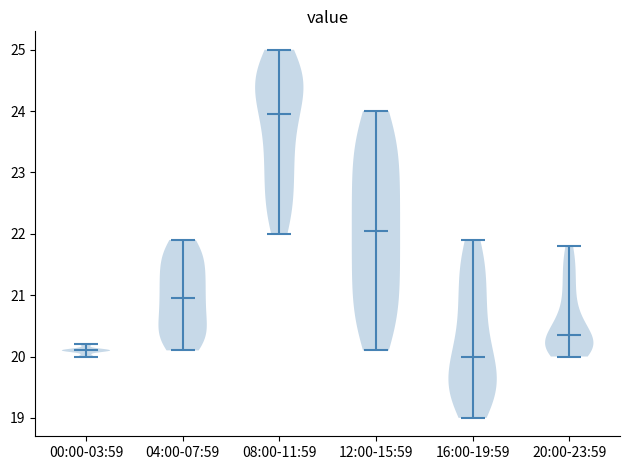

Reading left to right, read every violin against the y-axis: where its median line is, and the lowest and highest points it reaches. The values are not printed on the chart, so give them approximately, as read against the axis.

00:00-03:59: median line 20.1, lowest point 20.0, highest point 20.2
04:00-07:59: median line 21.0, lowest point 20.1, highest point 21.9
08:00-11:59: median line 24.0, lowest point 22.0, highest point 25.0
12:00-15:59: median line 22.1, lowest point 20.1, highest point 24.0
16:00-19:59: median line 20.0, lowest point 19.0, highest point 21.9
20:00-23:59: median line 20.4, lowest point 20.0, highest point 21.8